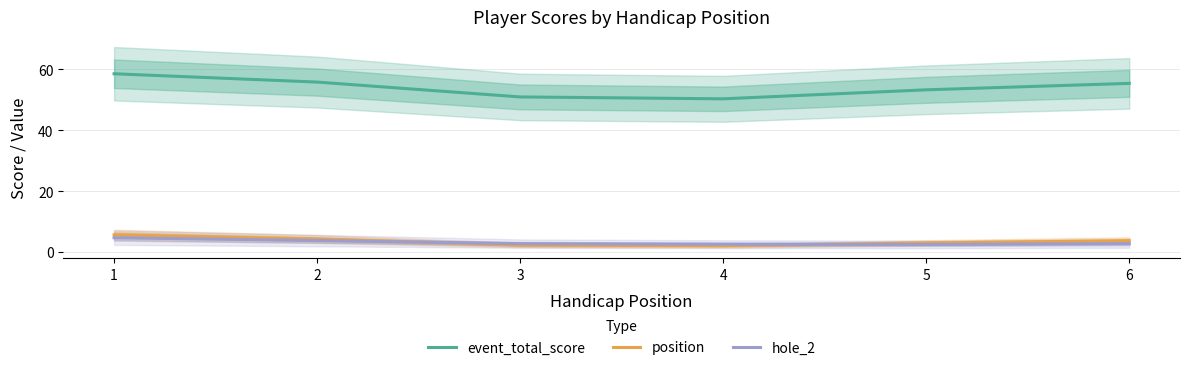

Reading left to right, list all the values displayed in this chart.

event_total_score: 1=58.5	2=55.8	3=50.9	4=50.3	5=53.2	6=55.3
position: 1=5.6	2=4.3	3=2.3	4=2.1	5=3.0	6=3.7
hole_2: 1=4.7	2=3.8	3=2.8	4=2.6	5=2.5	6=2.7